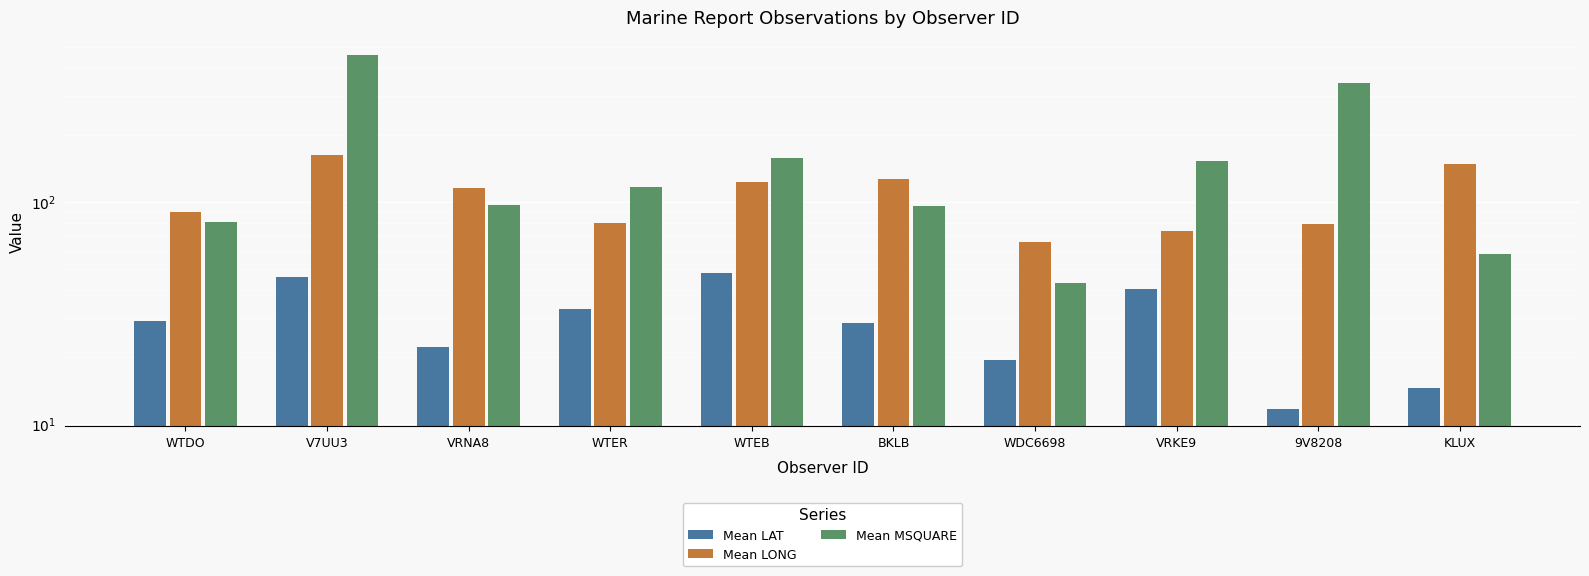

At which label is Mean LAT closest to 29?

WTDO